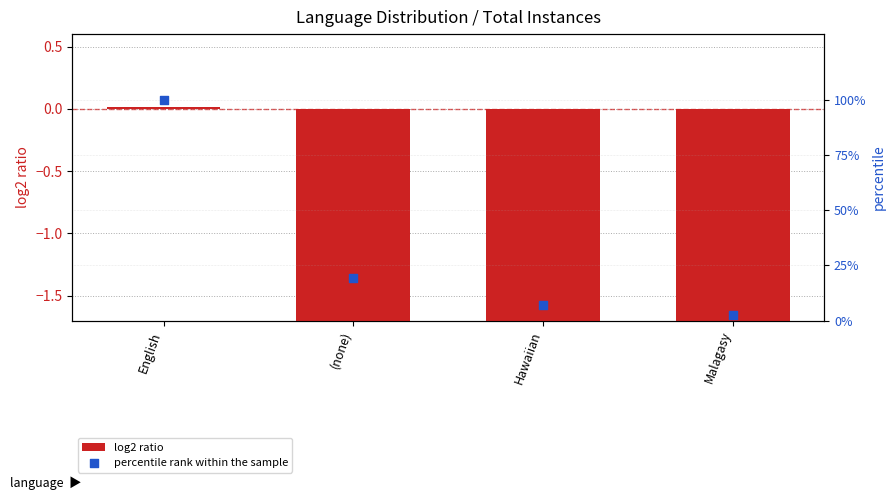

At which category is the sum across all series the highest?

English